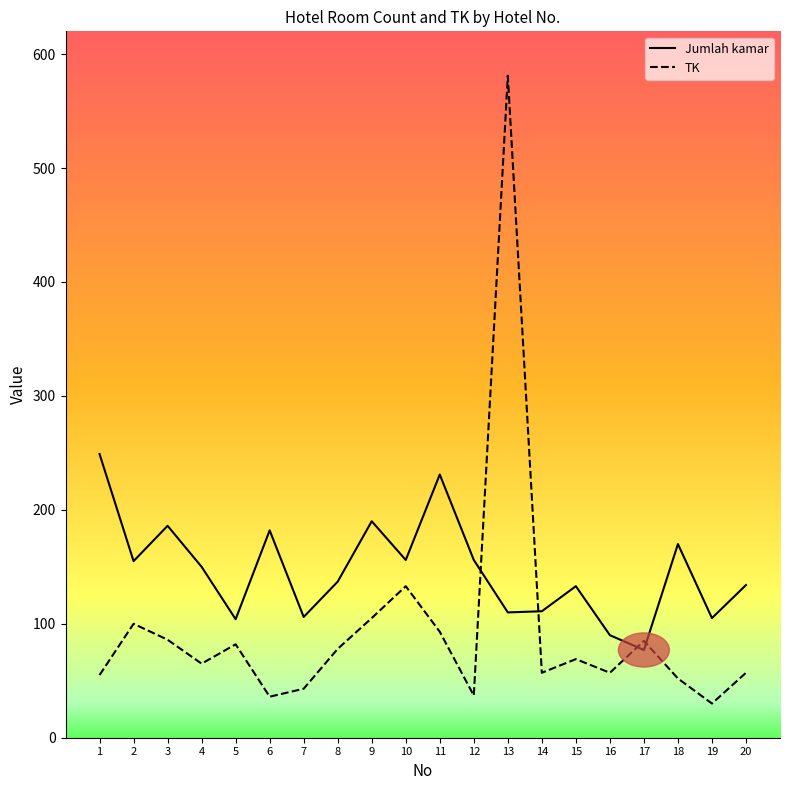

Is the value of TK at 13 greater than the value of Jumlah kamar at 15?

Yes